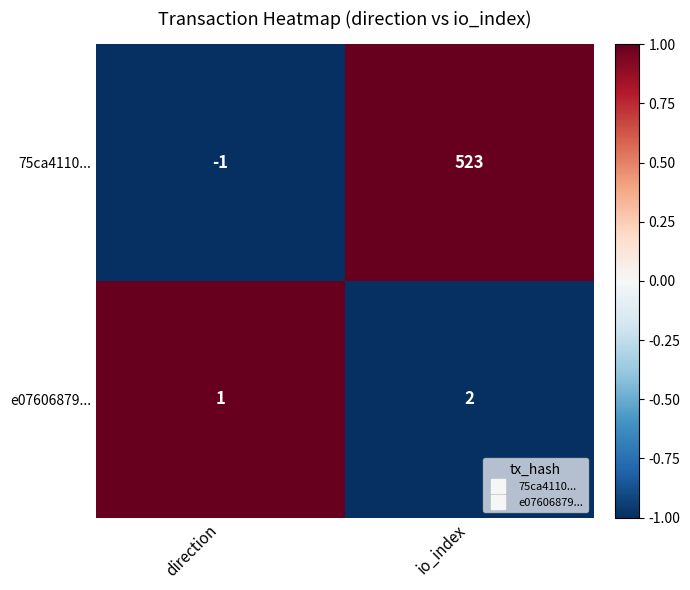

Which series has the largest total across all categories?

75ca4110...